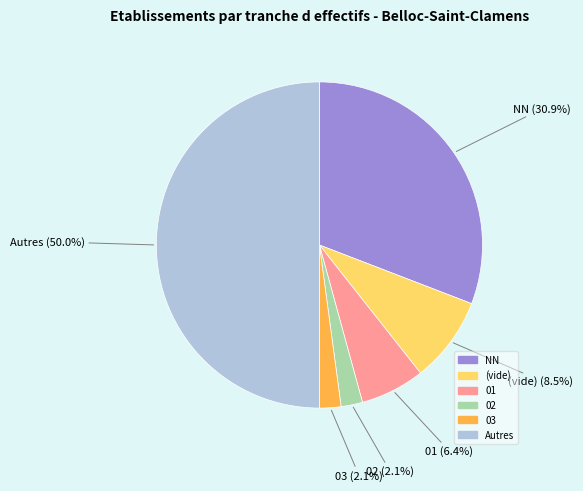

Does any single category account for the majority?

No